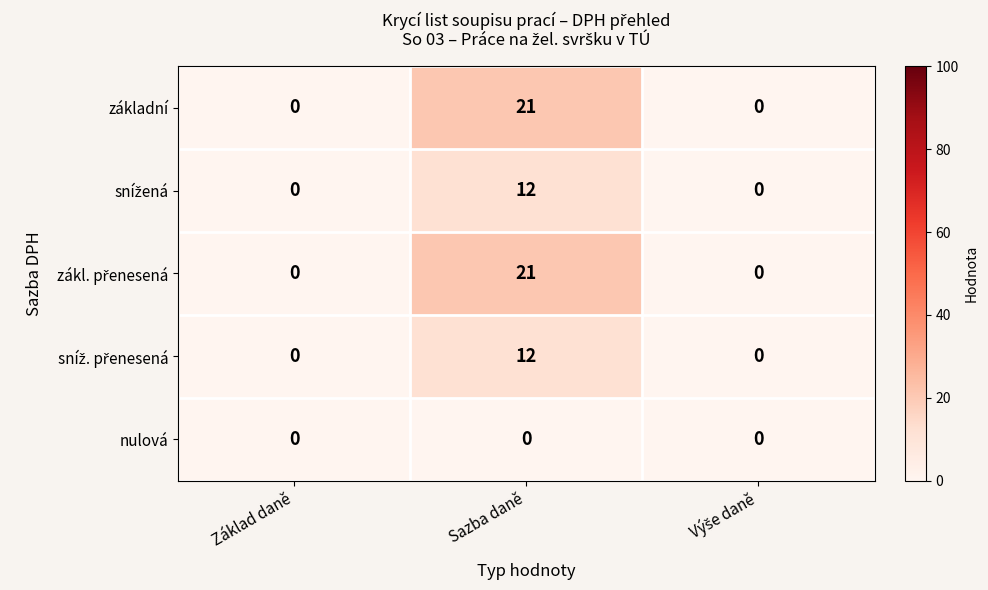

What is the difference between the highest and lowest values at Sazba daně?

21